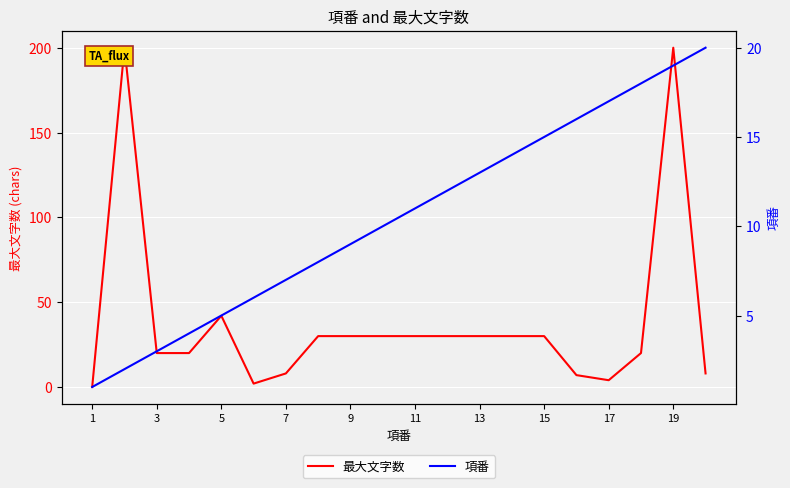

True or false: 最大文字数 has a value of 30 at 9.

True